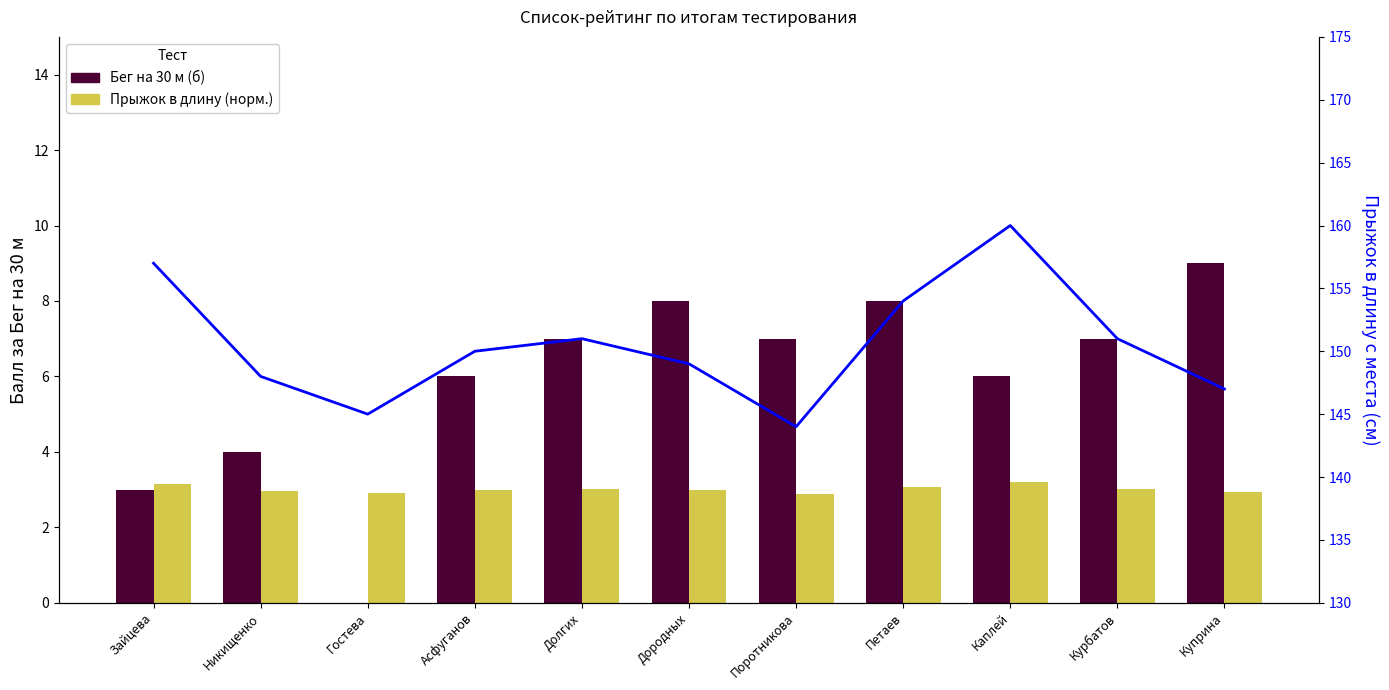

What is the label of the 2nd bar from the right?

Курбатов